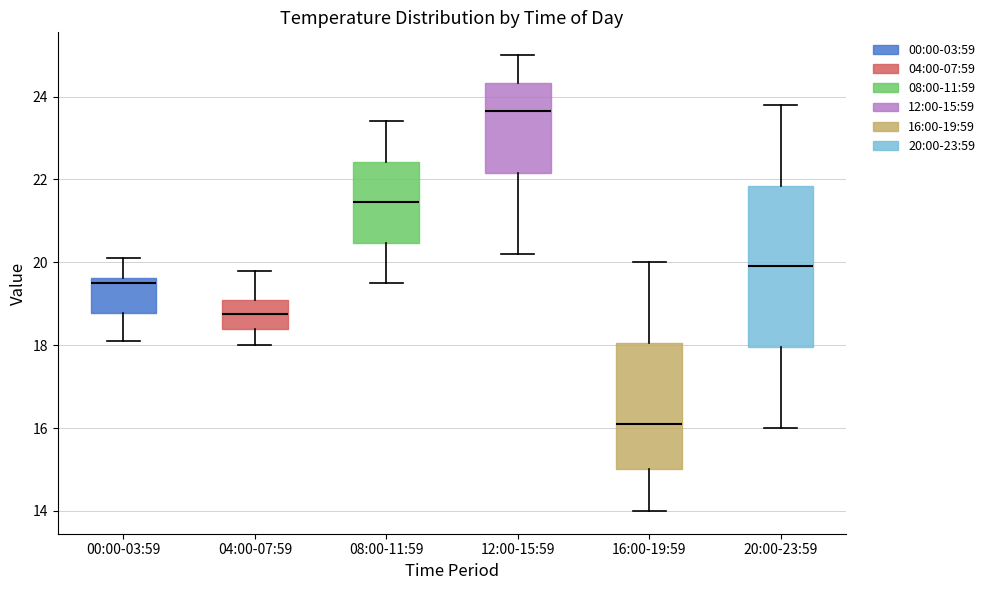

Comparing the boxes themselves (not the whiskers), which one is the tallest?

20:00-23:59